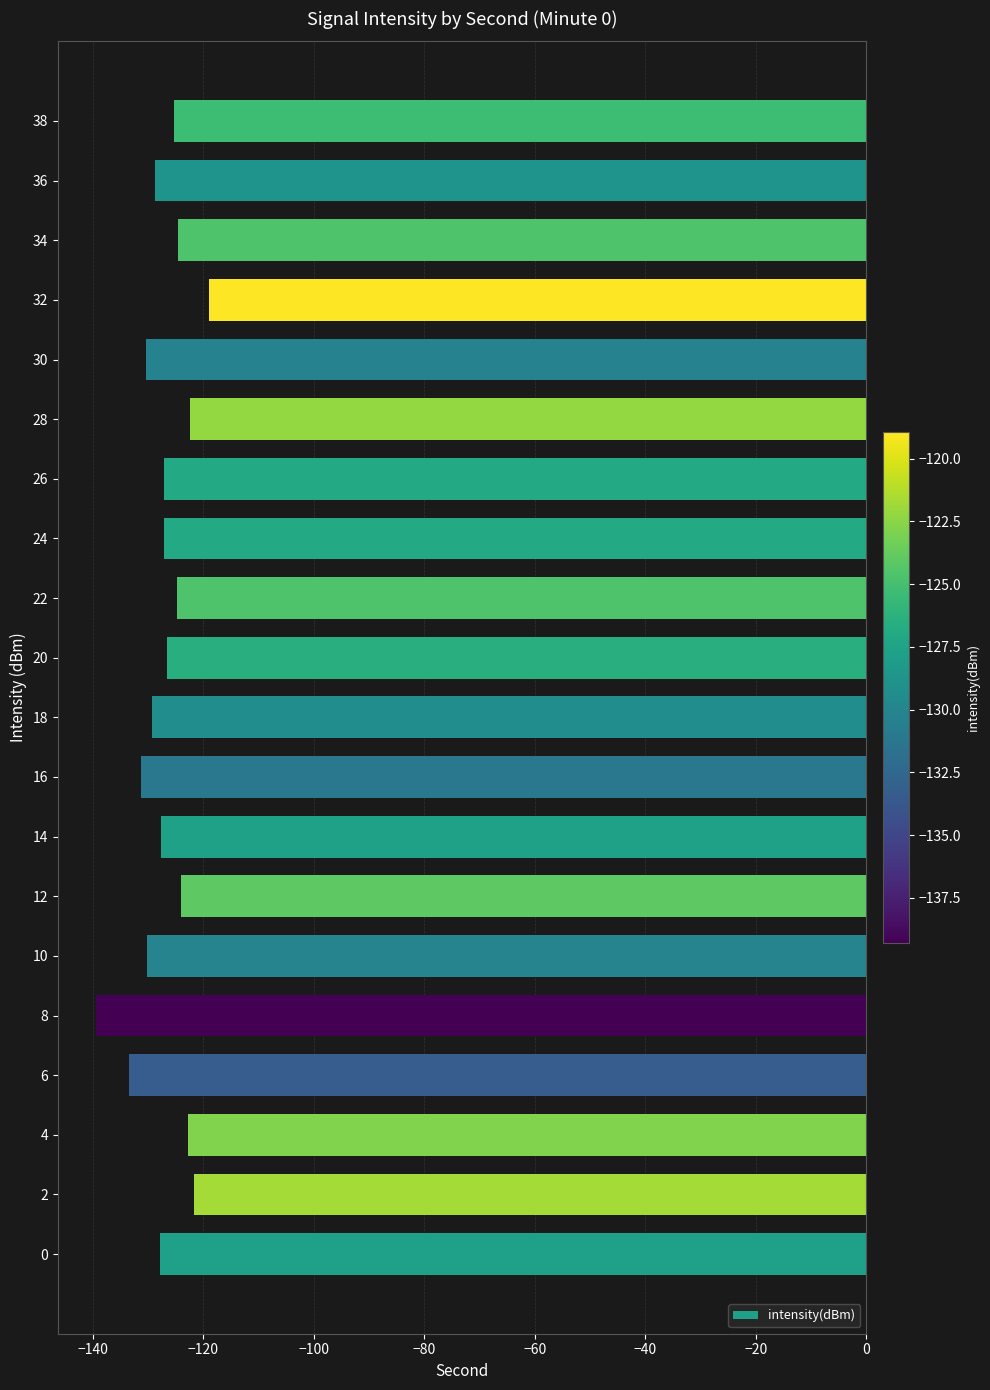

What is the sum of all values?

-2542.6